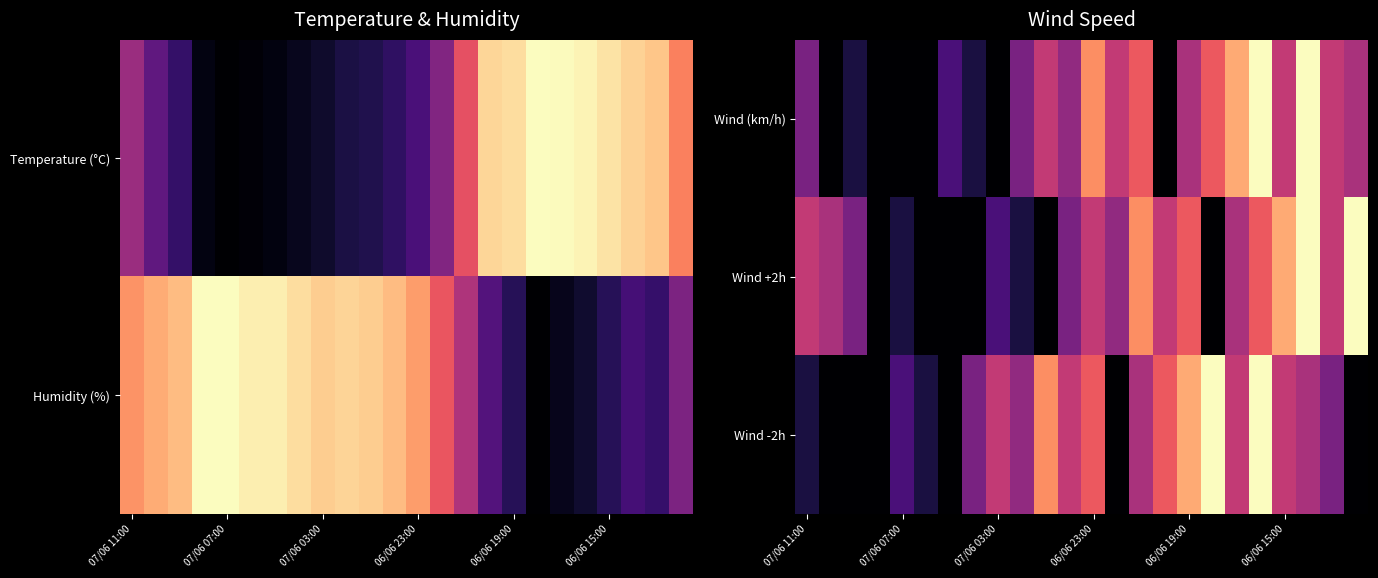

The value of Wind +2h at 07/06 03:00 is 0.1. True or false?

False